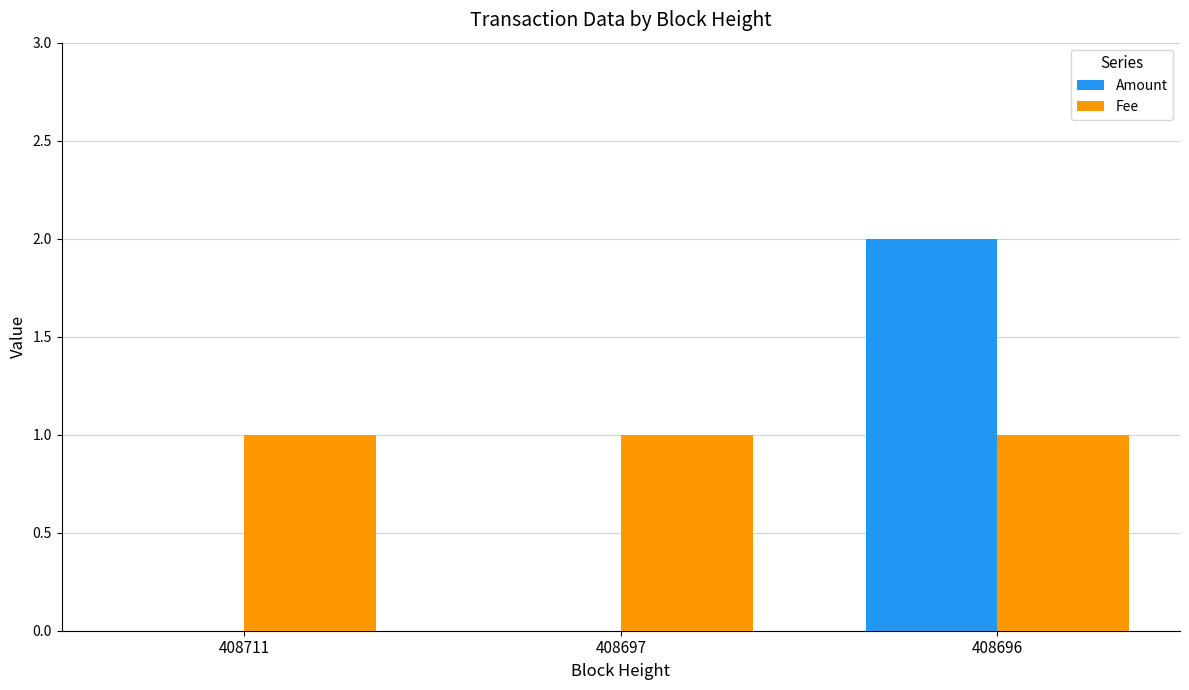

Reading left to right, what are all the values shown in this chart?

Amount: 408711=0	408697=0	408696=2
Fee: 408711=1	408697=1	408696=1